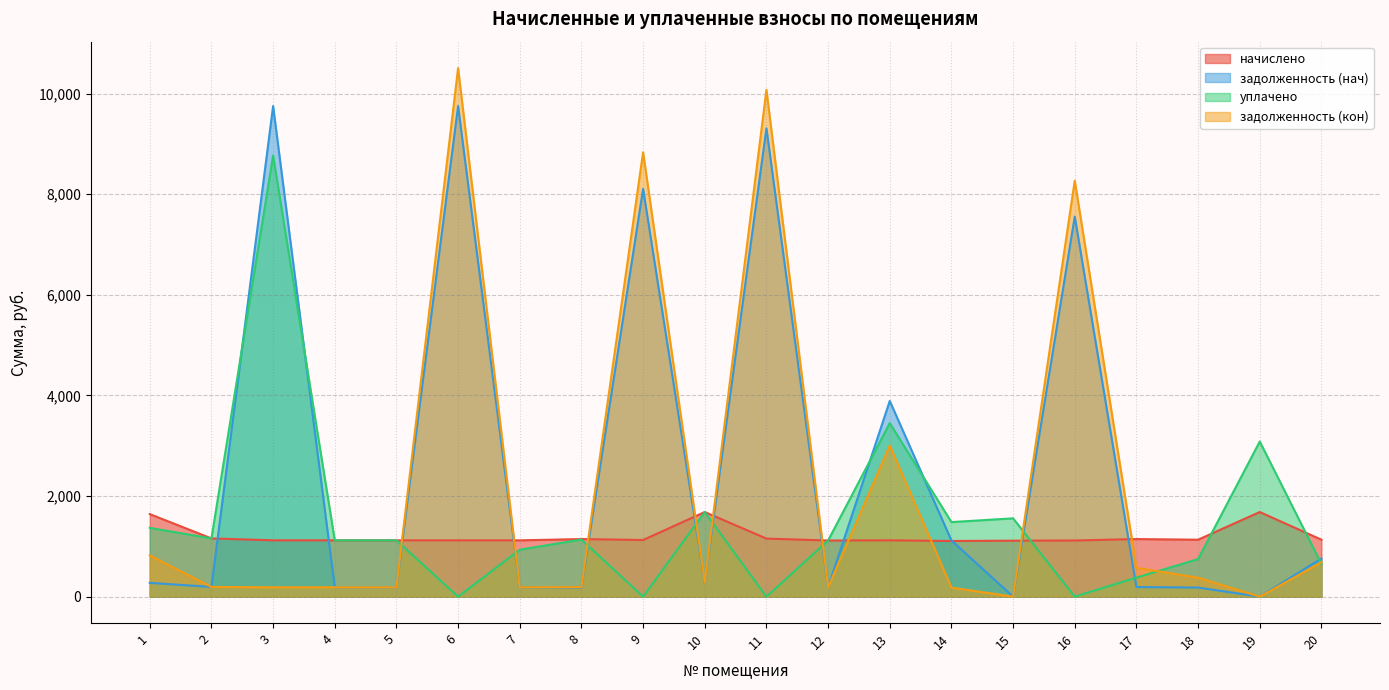

What is the greatest value displayed?

10507.1